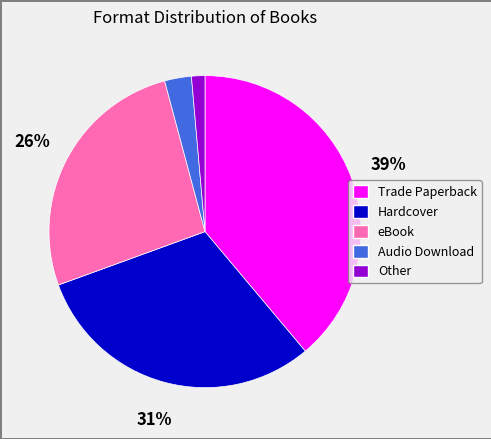

Between Hardcover and Trade Paperback, which is larger?

Trade Paperback